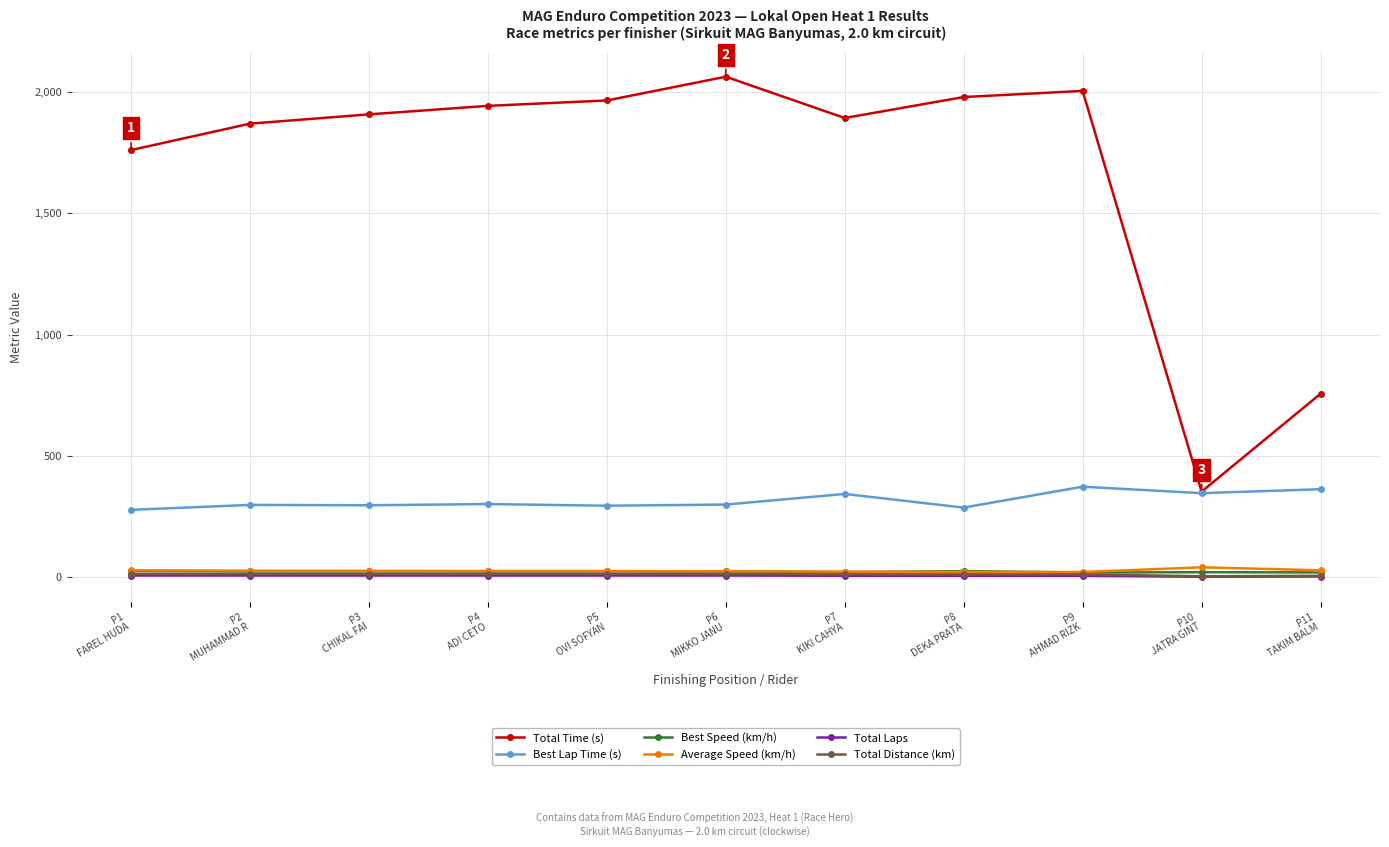

Does the chart have visible grid lines?

Yes